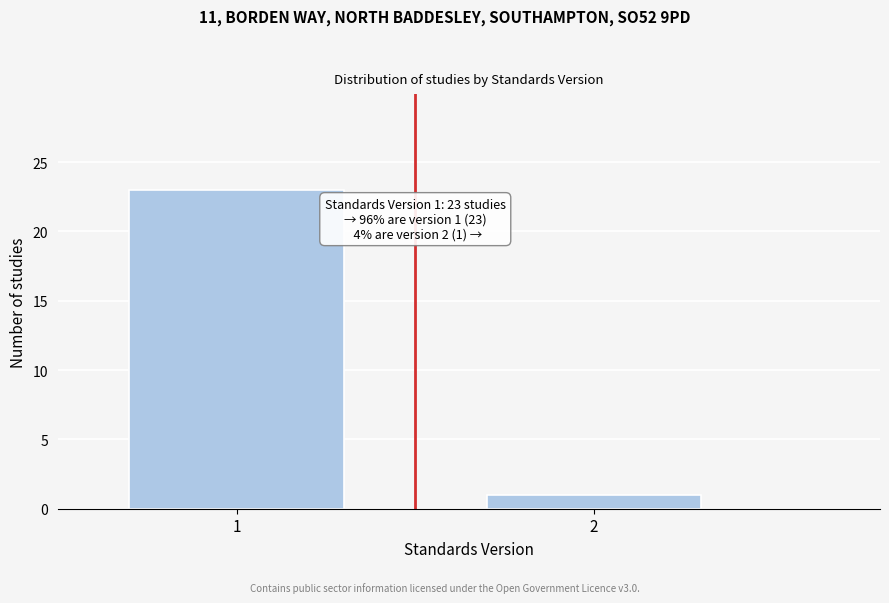

Reading right to left, list all the values displayed in this chart.

2=1	1=23